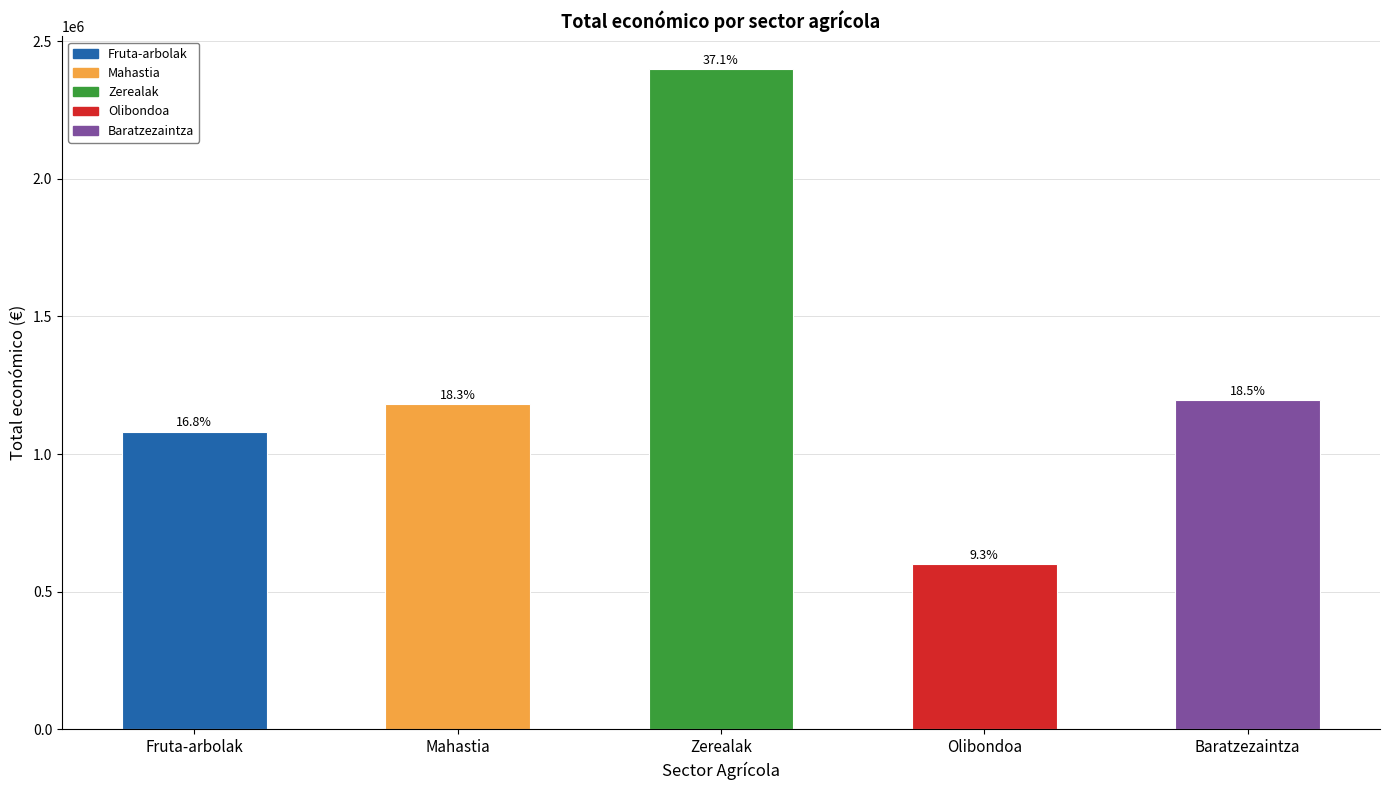

Does the chart contain any negative values?

No